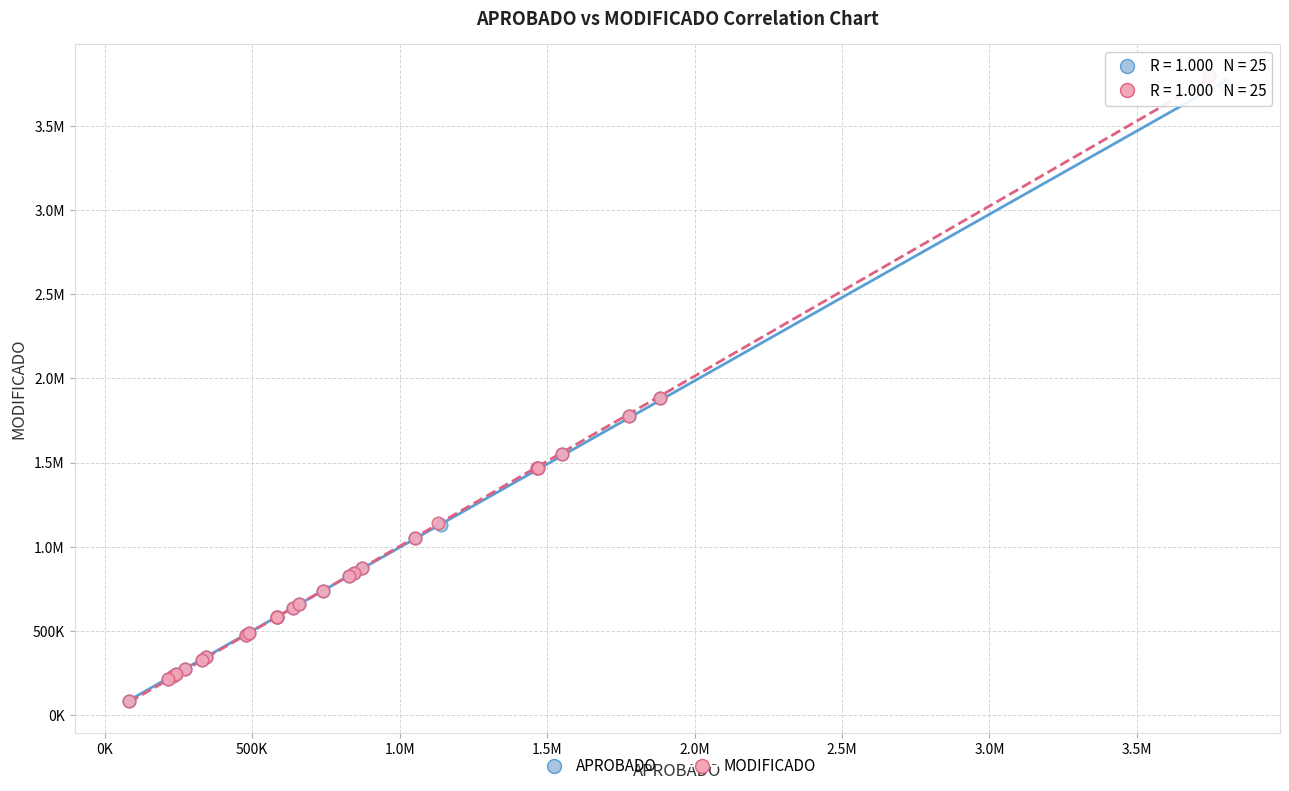

What are all the series names shown in the legend?

APROBADO, MODIFICADO